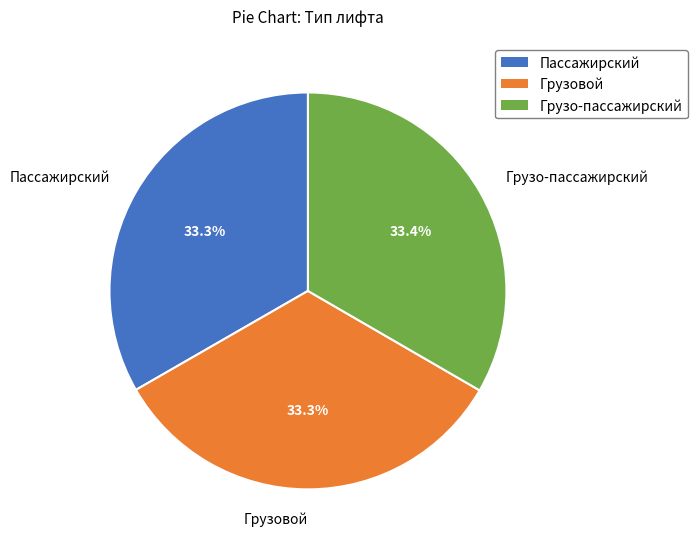

True or false: Грузо-пассажирский accounts for 40% of the total.

False